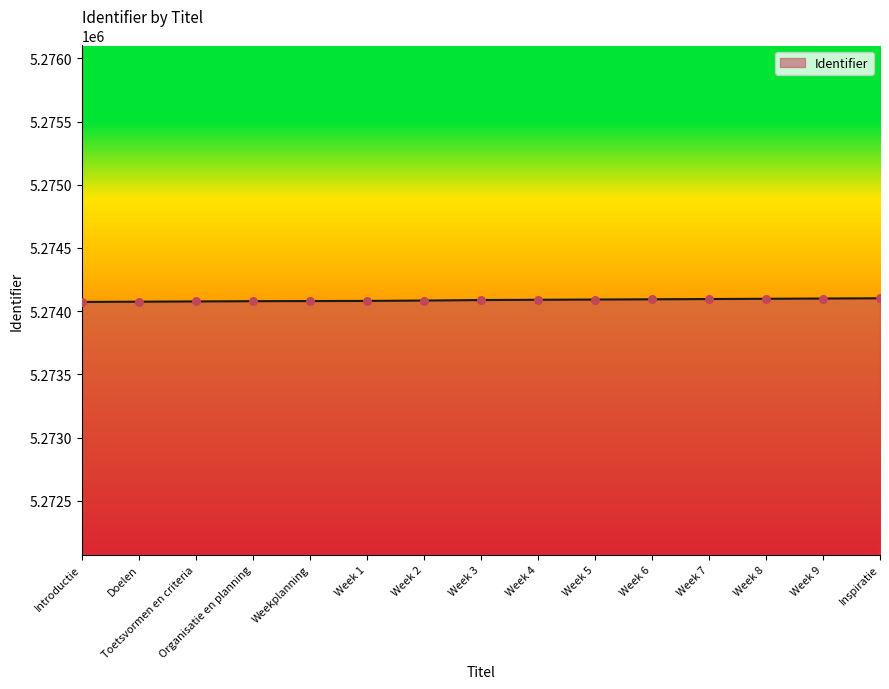

What is the change in value from Introductie to Week 4?

+17